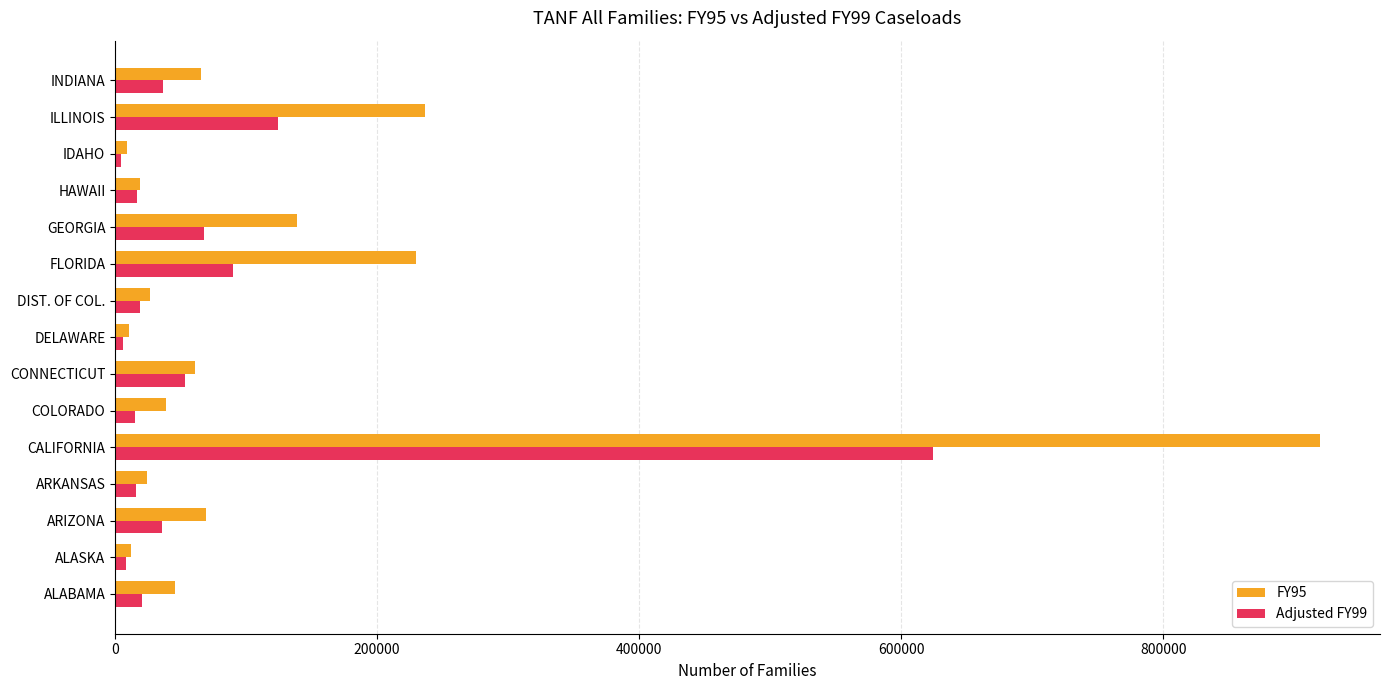

Which series has the largest total across all categories?

FY95